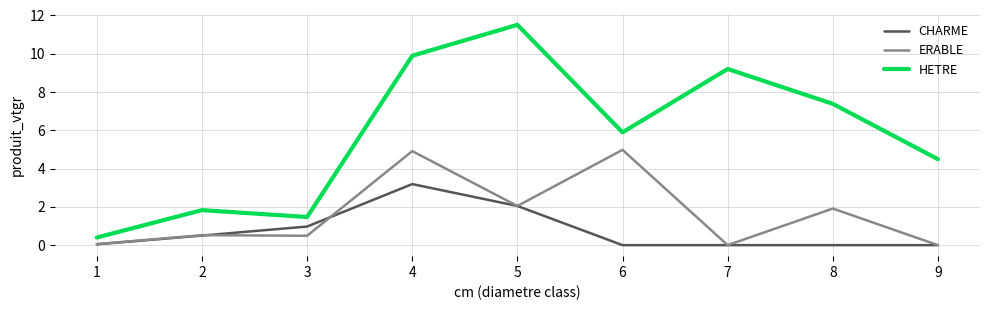

What is the total value across all series at 4?

18.0